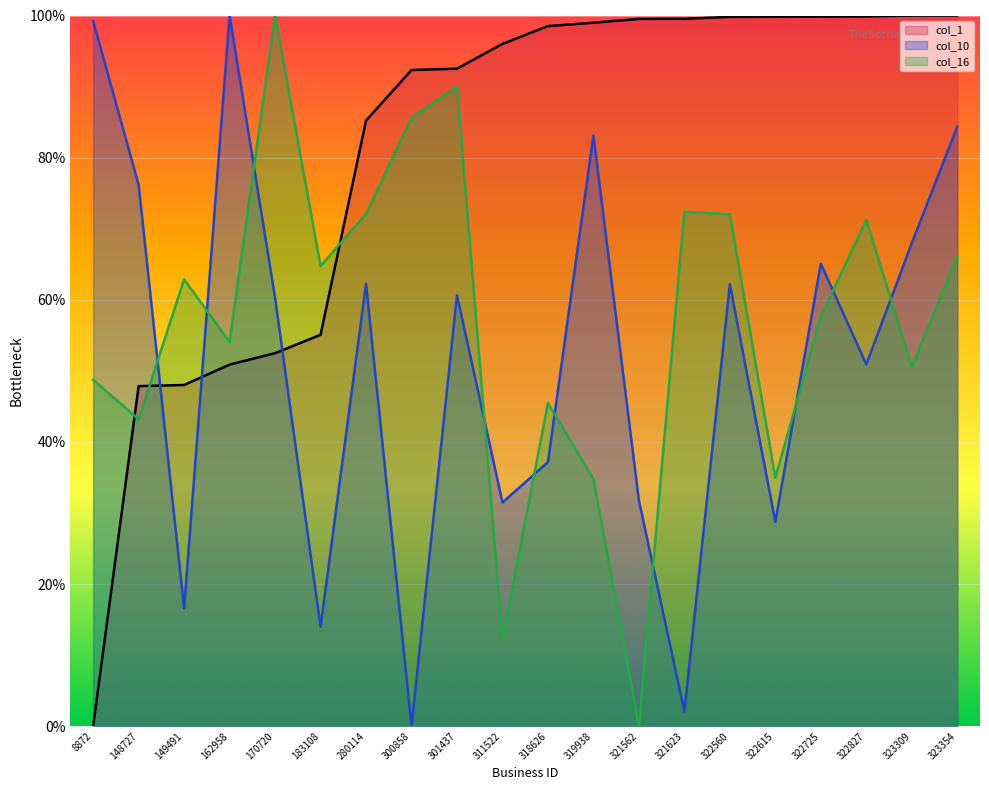

Does the chart display data point markers on the line(s)?

No